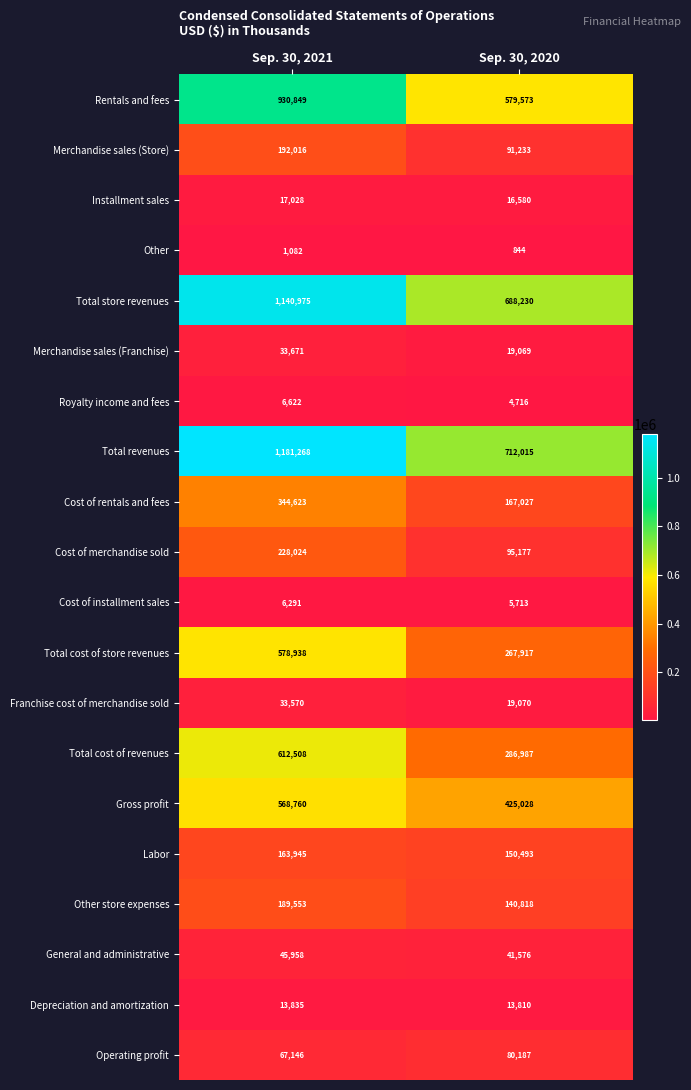

What is the smallest value displayed?

844